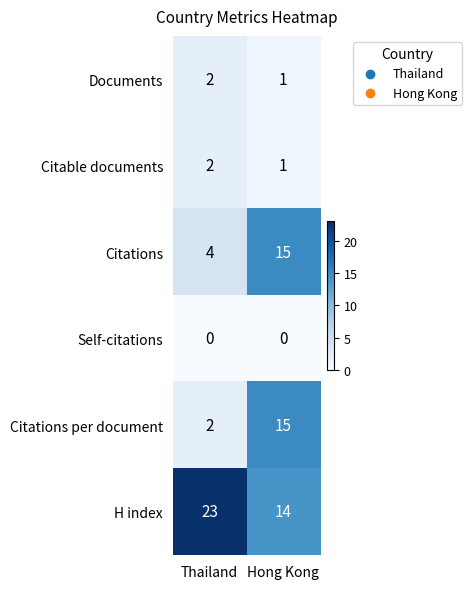

Reading left to right, list all the values displayed in this chart.

Documents: Thailand=2	Hong Kong=1
Citable documents: Thailand=2	Hong Kong=1
Citations: Thailand=4	Hong Kong=15
Self-citations: Thailand=0	Hong Kong=0
Citations per document: Thailand=2	Hong Kong=15
H index: Thailand=23	Hong Kong=14